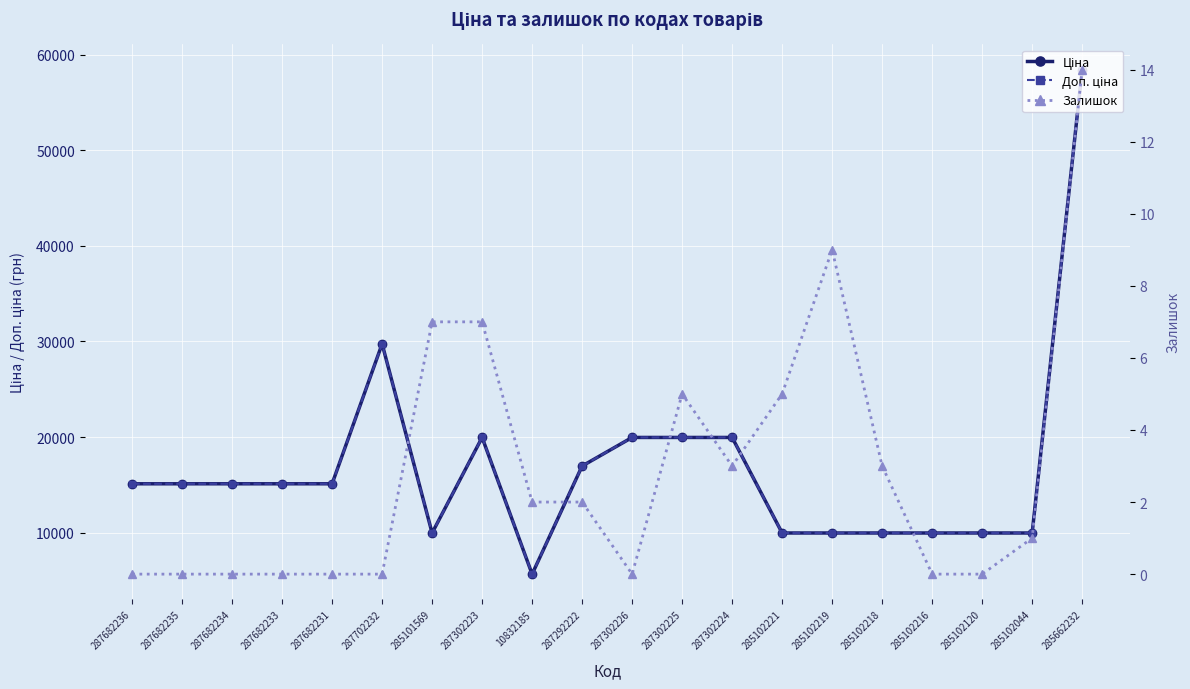

What position from the left is 287302225?

12